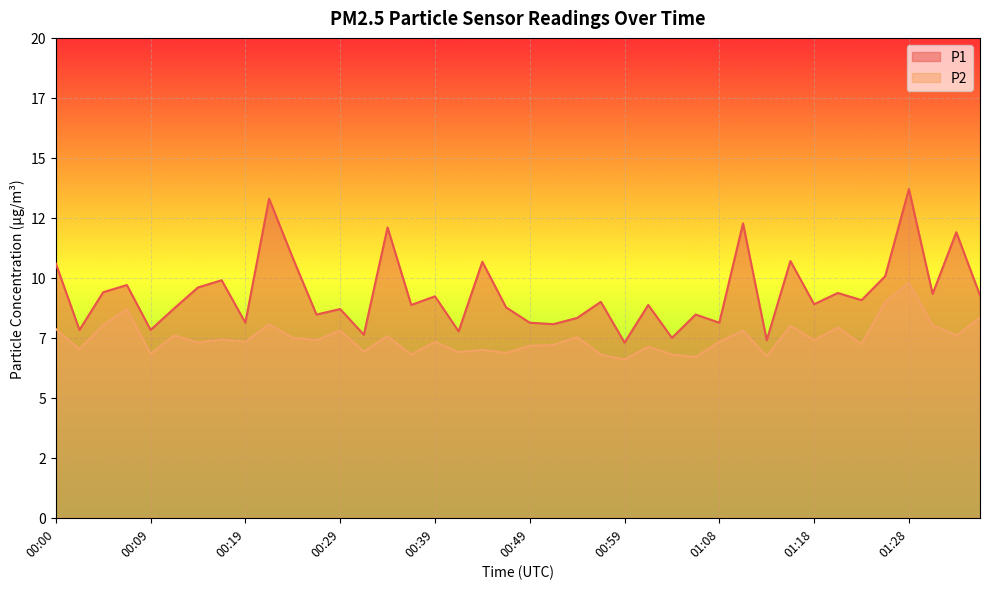

Is it true that P2 equals 7.6 at 00:12?

True